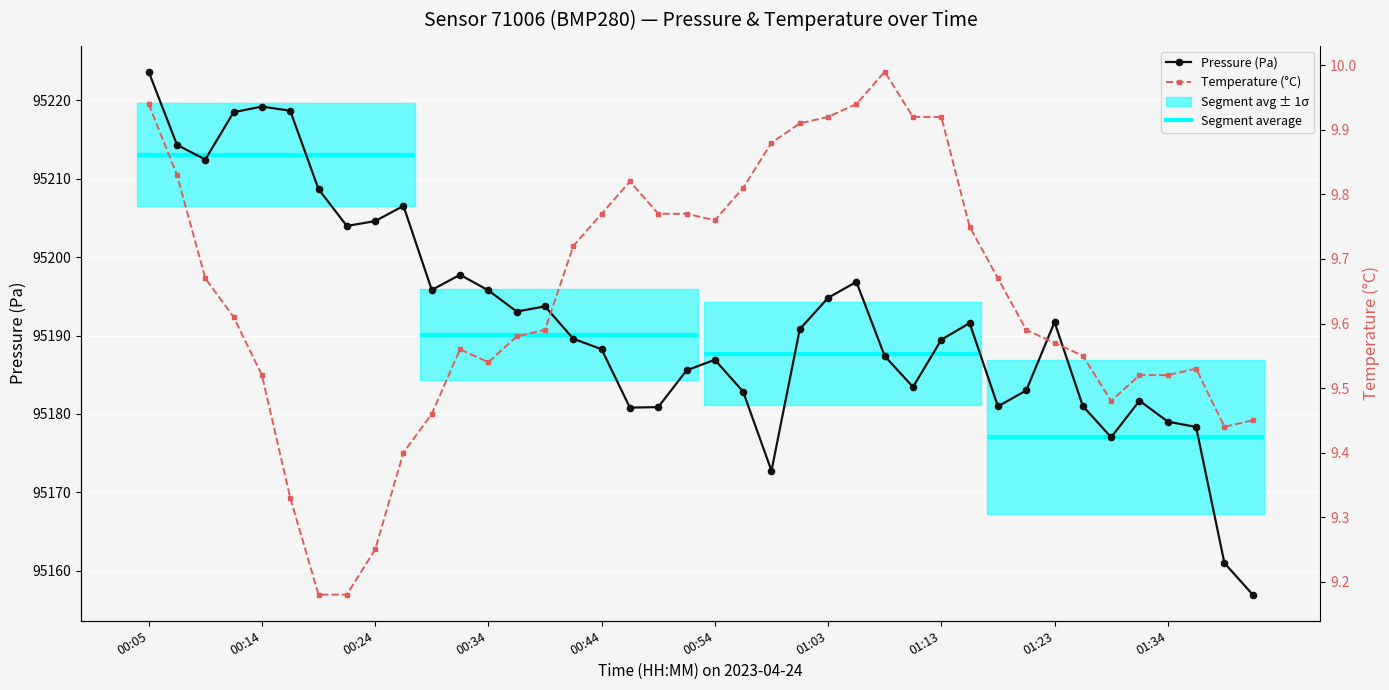

What are all the series names shown in the legend?

Pressure (Pa), Temperature (°C)